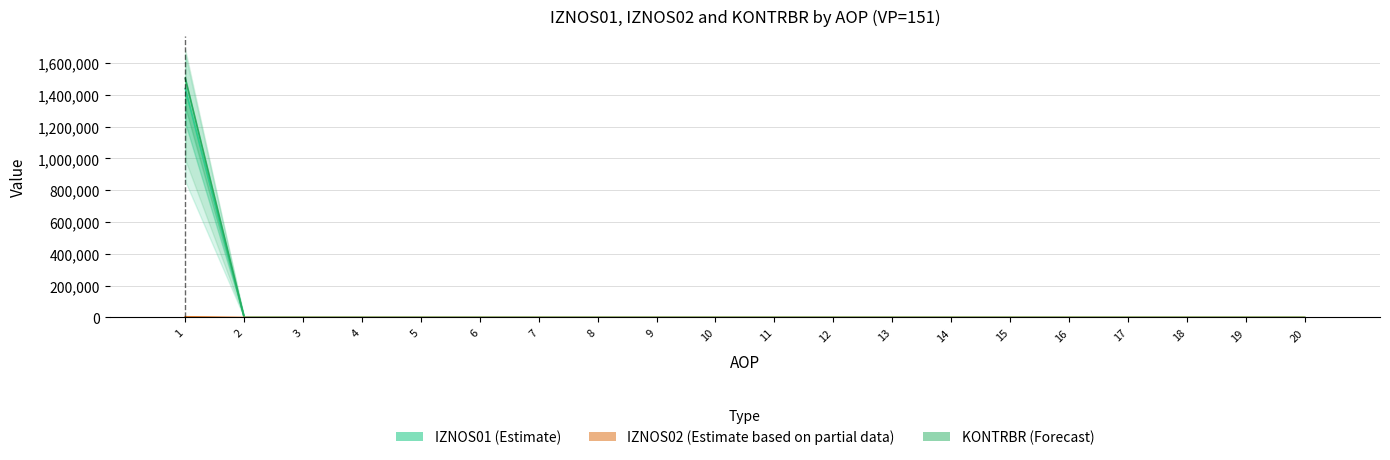

At which category does the chart reach its peak across all series?

1